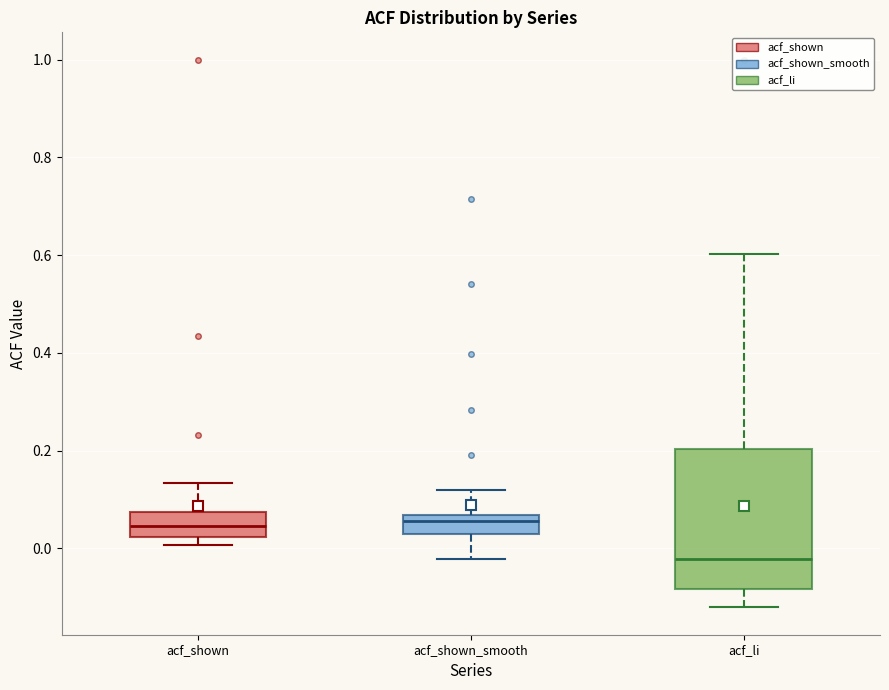

Where is the lower edge of the box for acf_shown_smooth on the y-axis? The values are not printed on the chart, so give them approximately, as read against the axis.

0.02